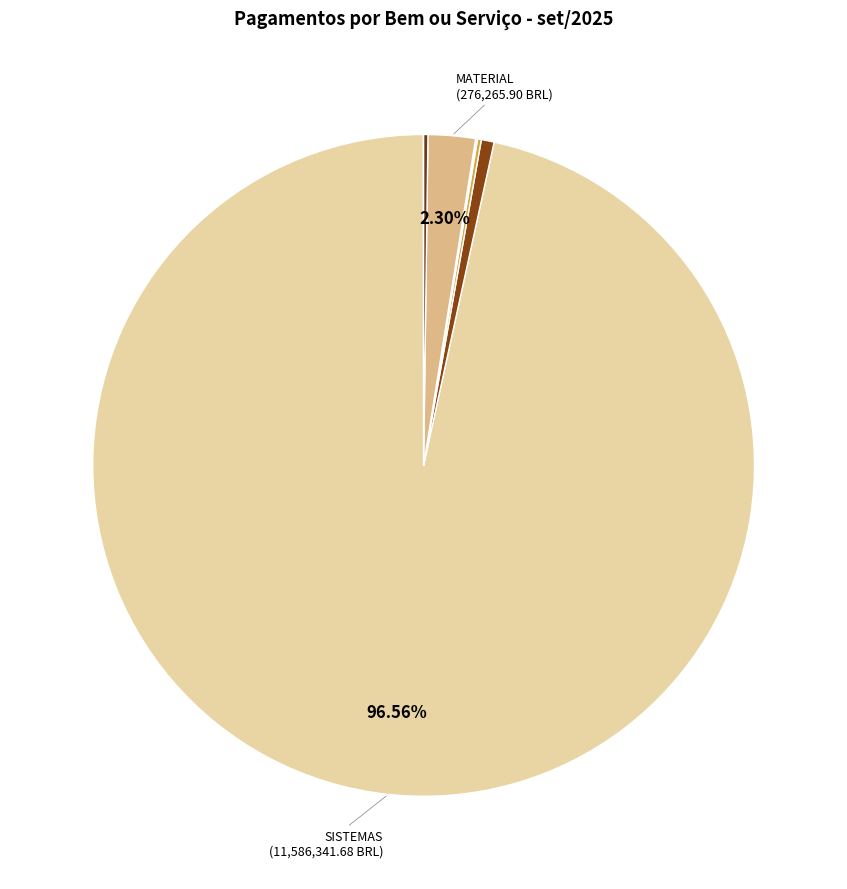

Rank the categories by value from highest to lowest.

SISTEMAS, MATERIAL, BP - INSTRUMENTOS DIVERSOS, MATERIAL DE GIRO - FONTE INVESTIMENTO, ALUGUEL DE EQUIPAMENTOS DE COMUNICAÇÃO, BP - EQUIPAMENTOS DE INFORMÁTICA, SERVIÇOS TÉCNICOS, ALIMENTOS E BEBIDAS